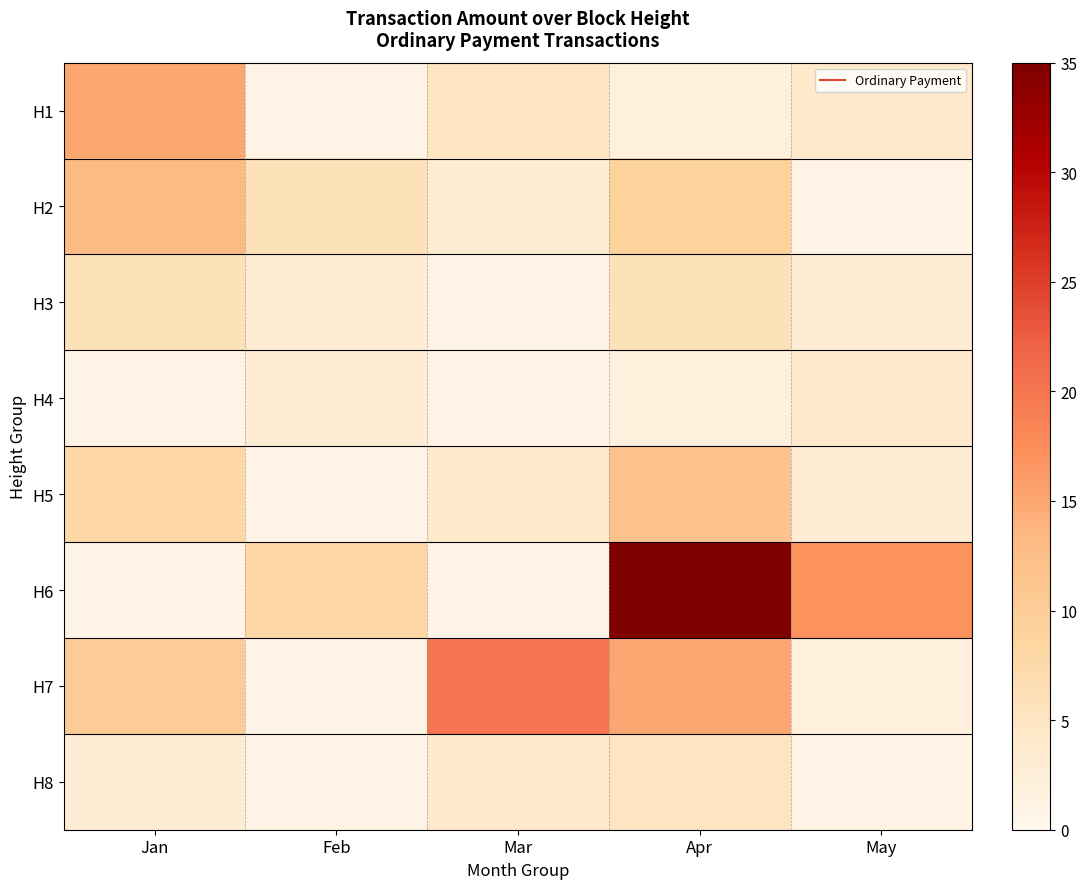

List the series in order of their peak value, lowest first.

H4, H8, H3, H5, H2, H1, H7, H6